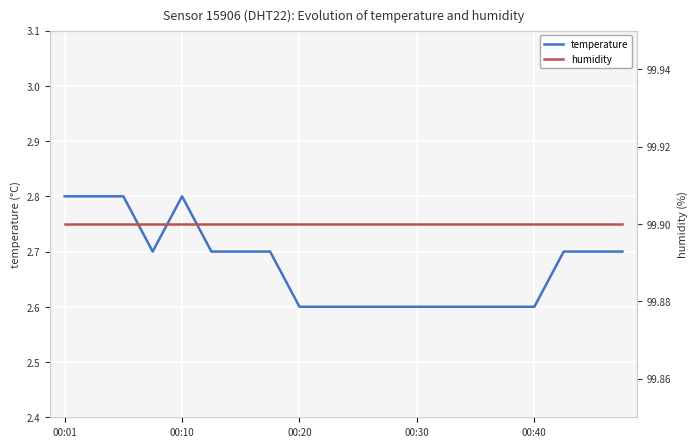

Read the temperature value at 6.

2.7